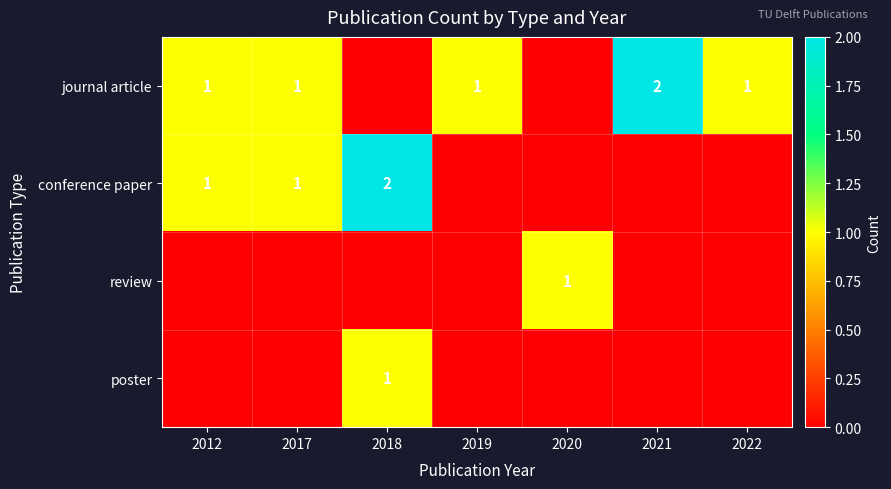

Is it true that conference paper equals 2 at 2018?

True